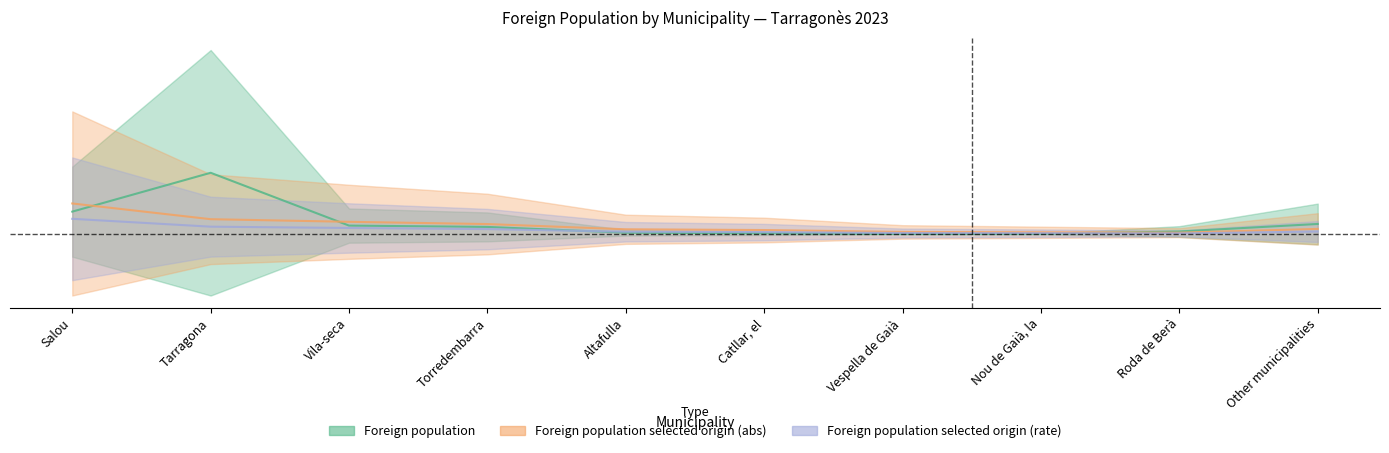

True or false: Foreign population has a value of 0.0 at Altafulla.

True